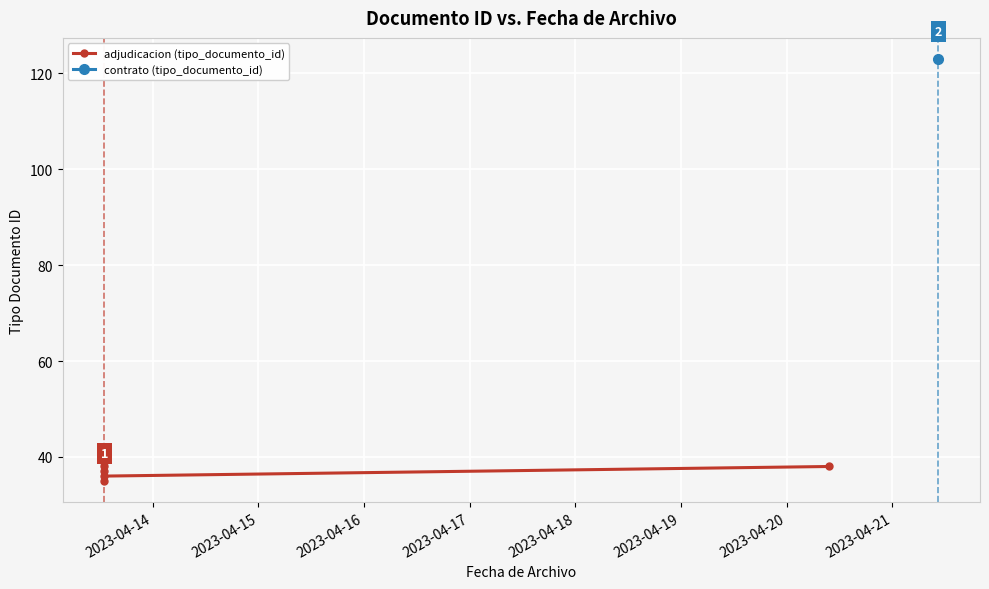

Which label corresponds to the smallest value in the chart?

2023-04-14